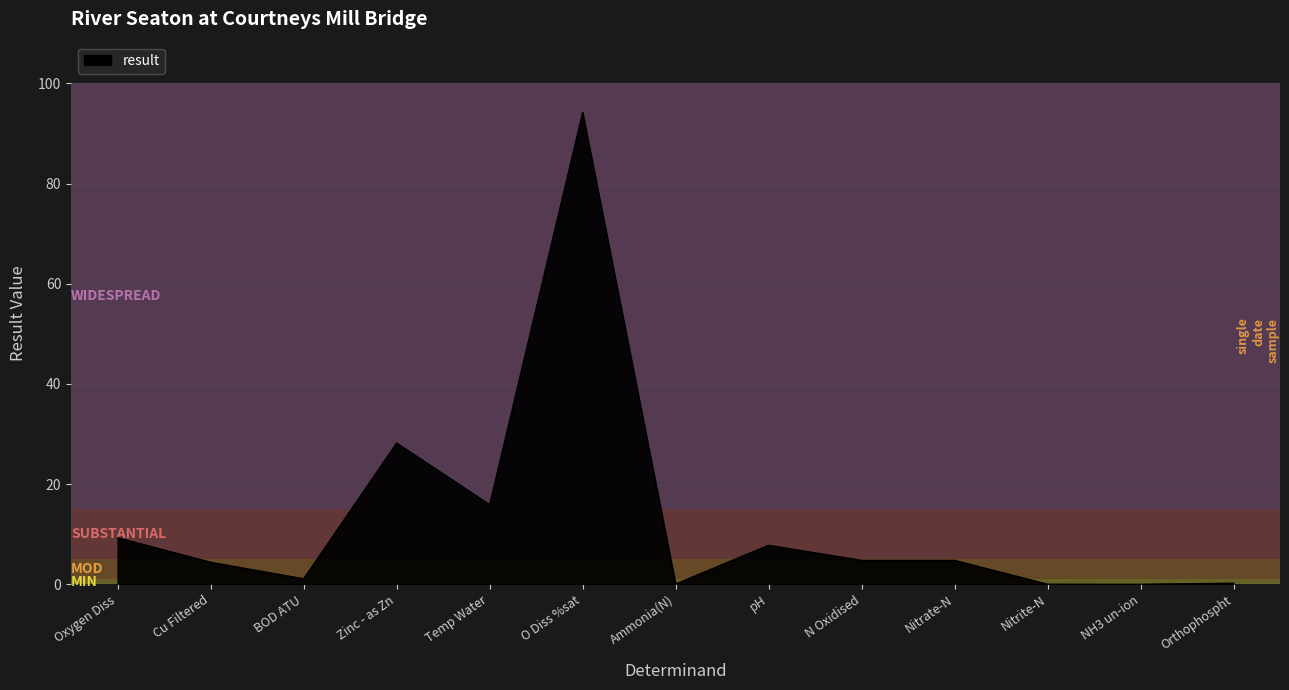

How many lines are shown in the chart?

1